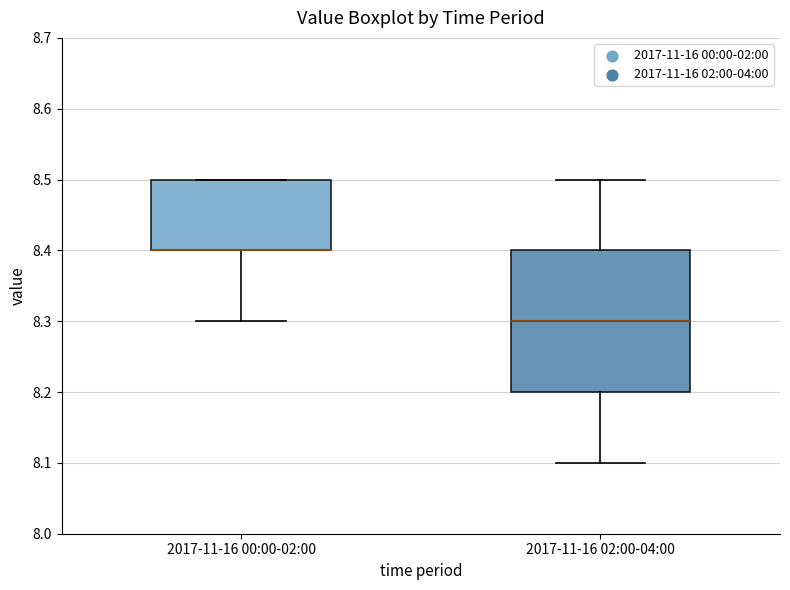

Reading left to right, read every box against the y-axis: the position of its median line, the range the box covers, and the ends of its whiskers. The values are not printed on the chart, so give them approximately, as read against the axis.

2017-11-16 00:00-02:00: median 8.4 (drawn on the box's lower edge), box 8.4 to 8.5, whiskers 8.3 to 8.5
2017-11-16 02:00-04:00: median 8.3, box 8.2 to 8.4, whiskers 8.1 to 8.5